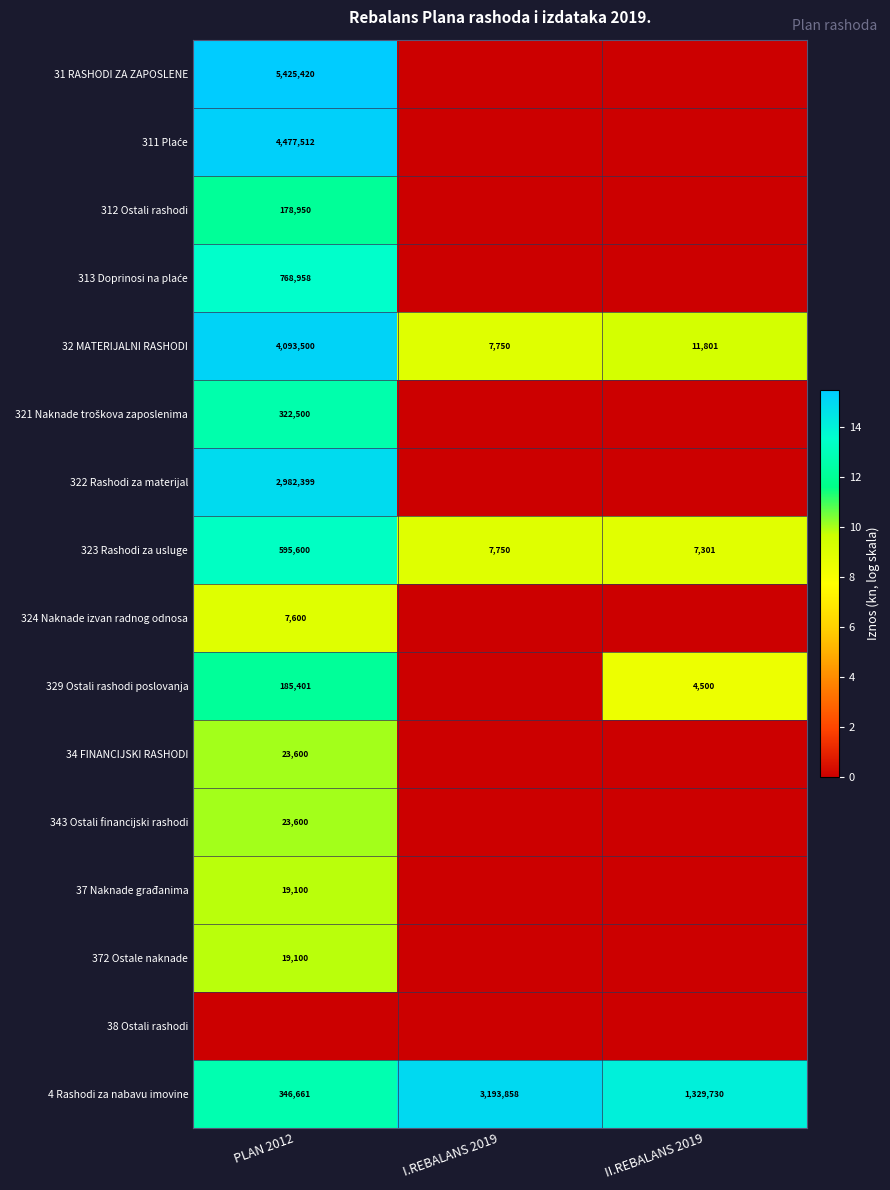

Is it true that 329 Ostali rashodi poslovanja equals 1920 at II.REBALANS 2019?

False